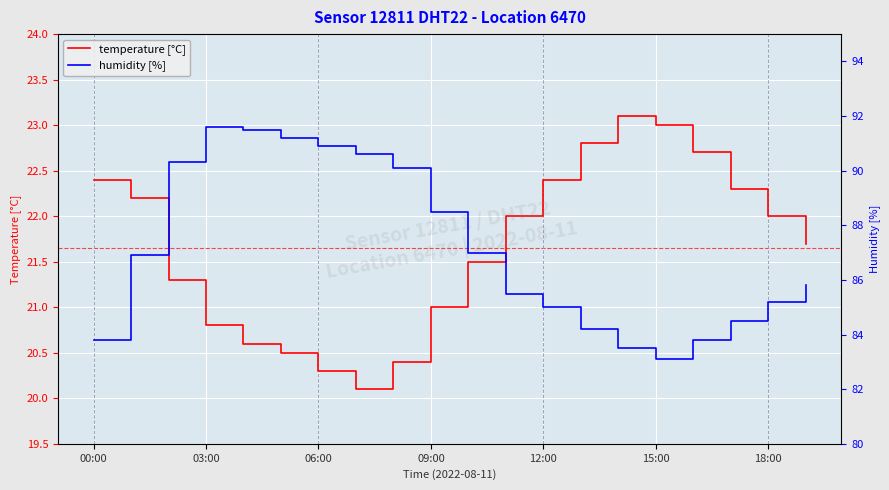

True or false: humidity [%] and temperature [°C] cross at least once.

False